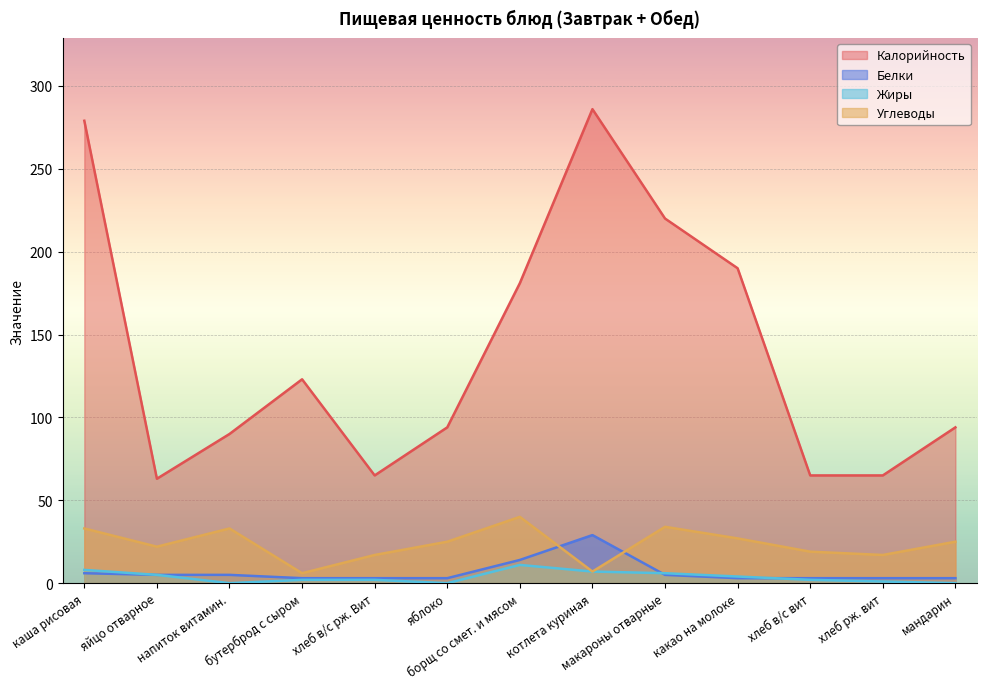

What is the total value across all series at хлеб в/с рж. Вит?

87